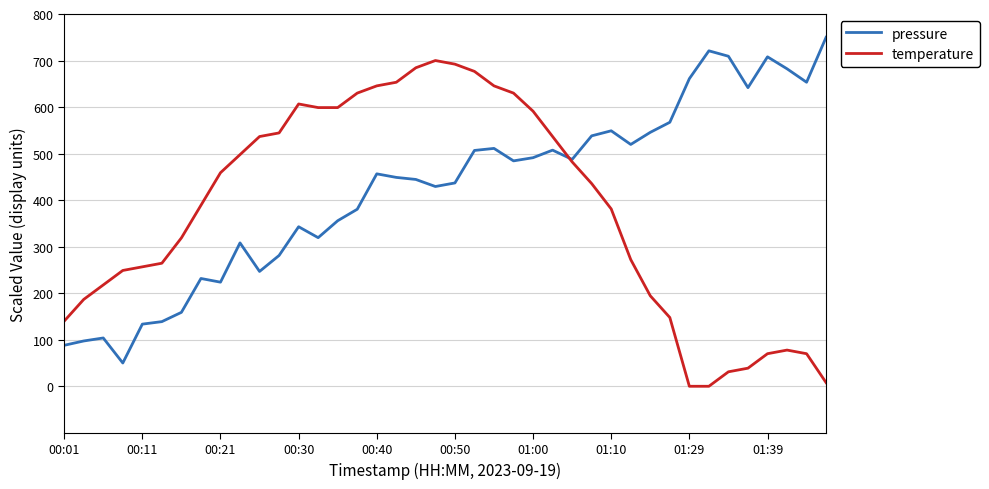

How many lines are shown in the chart?

2